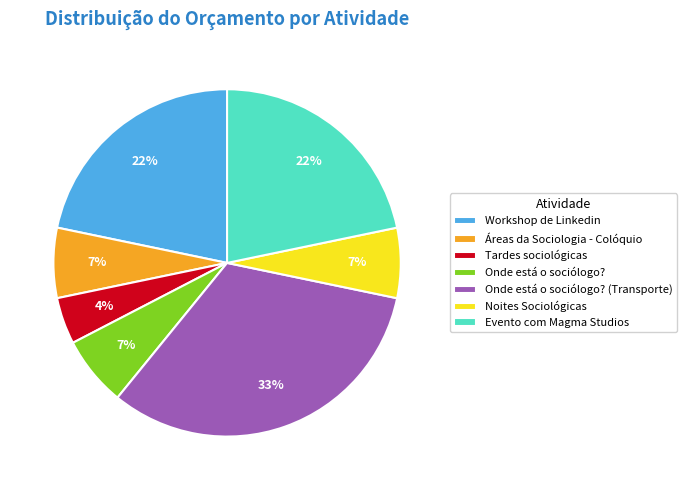

What percentage is the Áreas da Sociologia - Colóquio slice, to the nearest percent?

7%